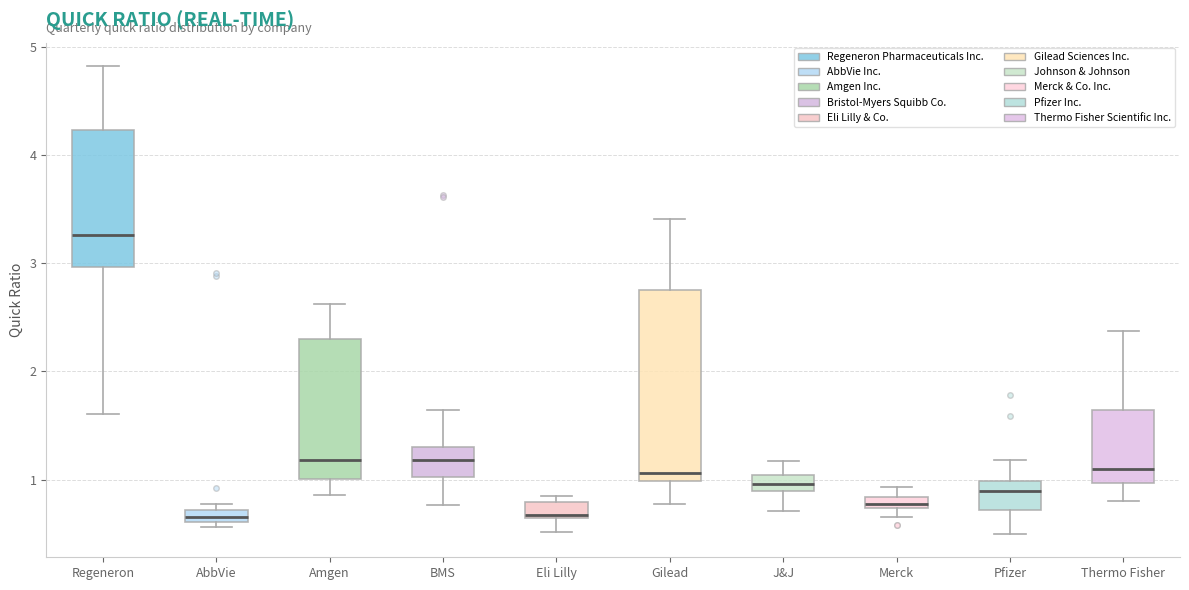

Comparing the boxes themselves (not the whiskers), which one is the tallest?

Gilead